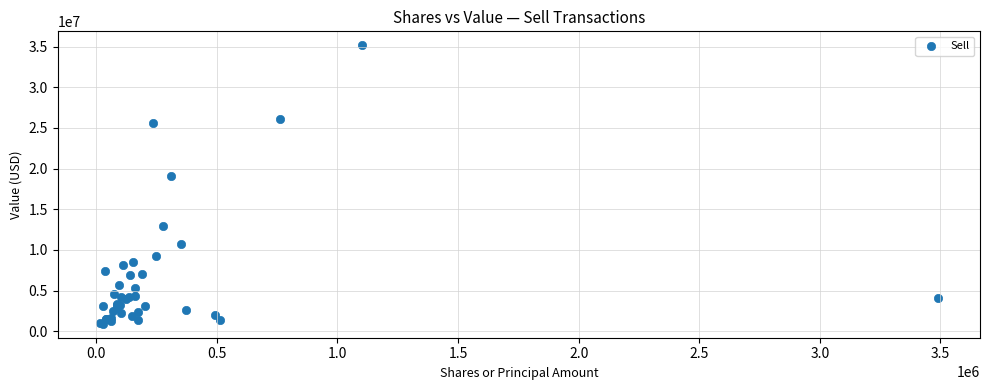

What Y value in the scatter plot is closest to 18034000?

19074000